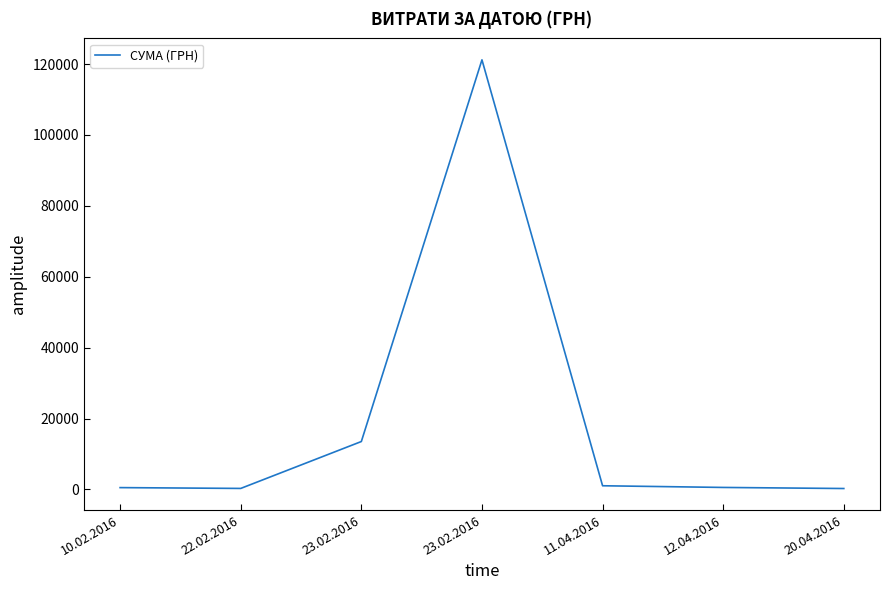

List the labels in order of value, largest first.

23.02.2016, 23.02.2016, 11.04.2016, 12.04.2016, 10.02.2016, 22.02.2016, 20.04.2016